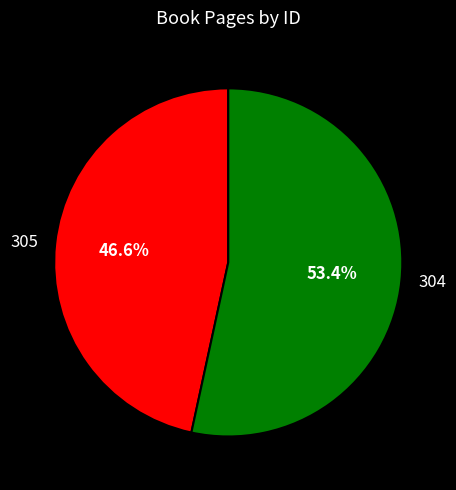

Which has a higher value, 305 or 304?

304